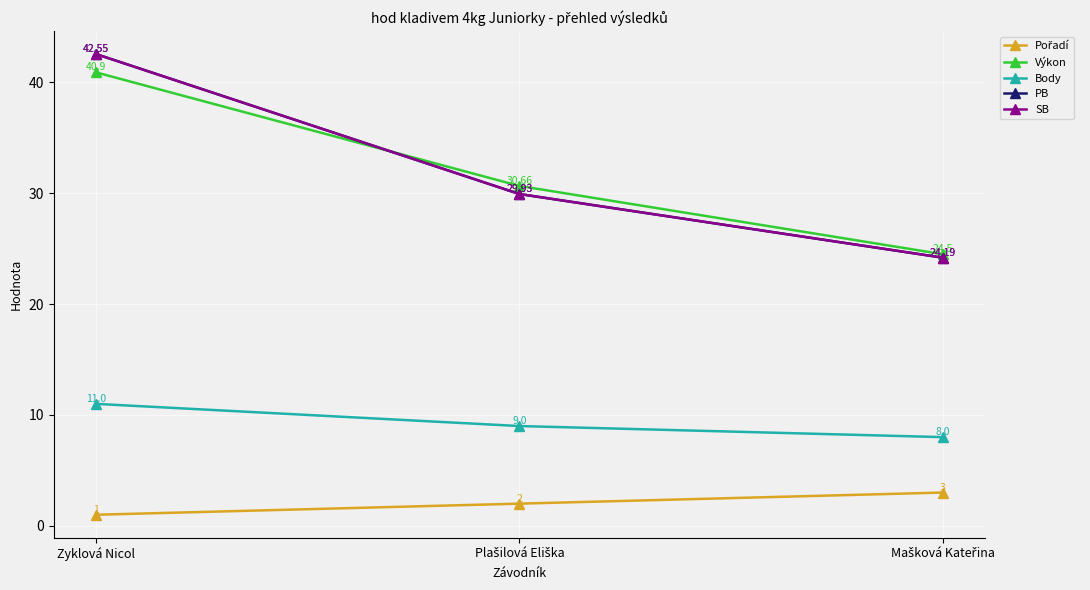

Which label corresponds to the smallest value in the chart?

Zyklová Nicol